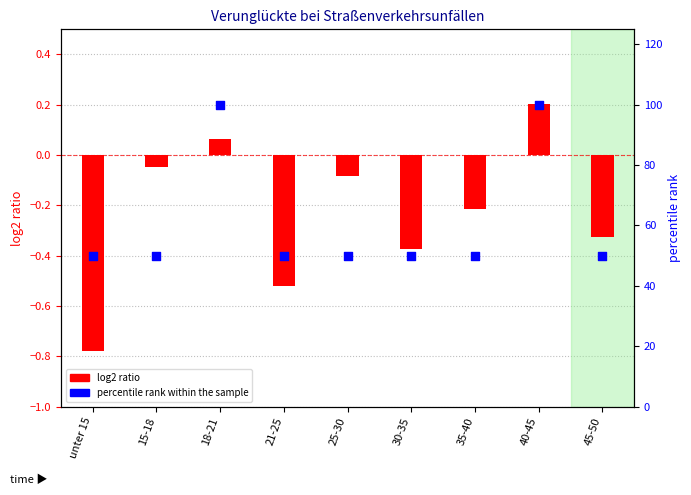

Which series reaches the minimum Y coordinate?

log2 ratio